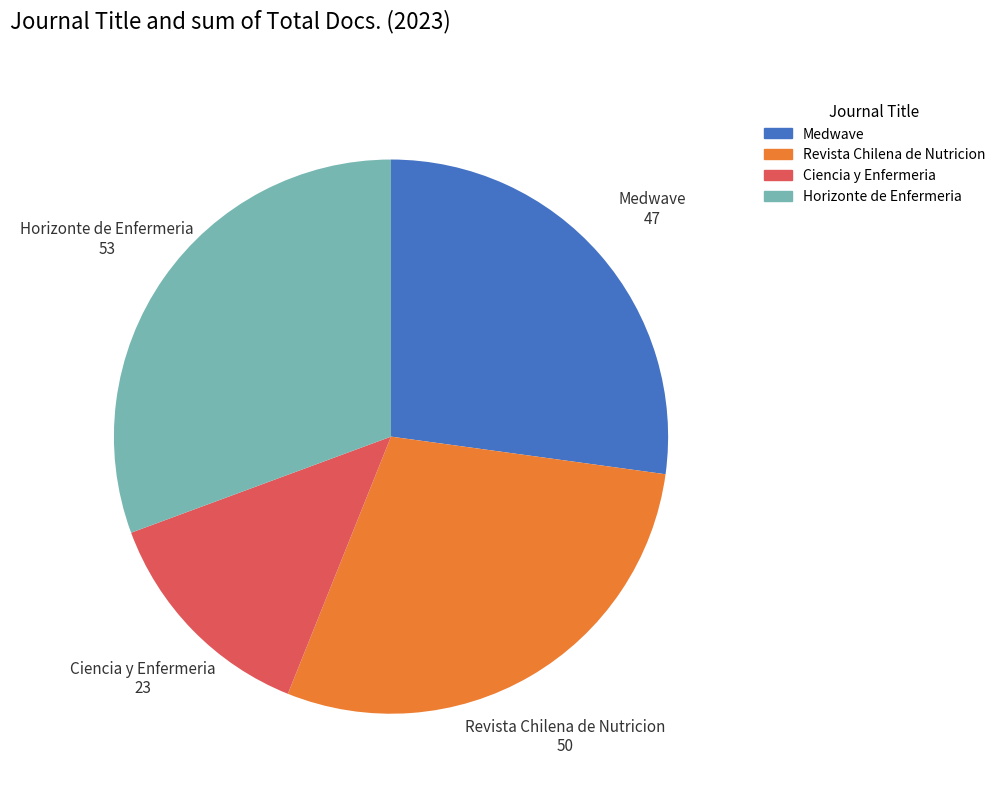

The Ciencia y Enfermeria slice represents 13% of the pie. True or false?

True